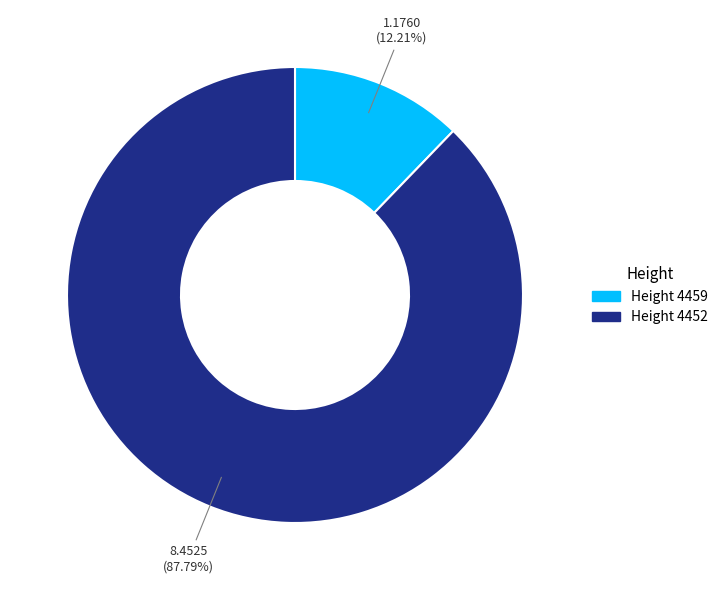

Rank the categories by value from lowest to highest.

Height 4459, Height 4452